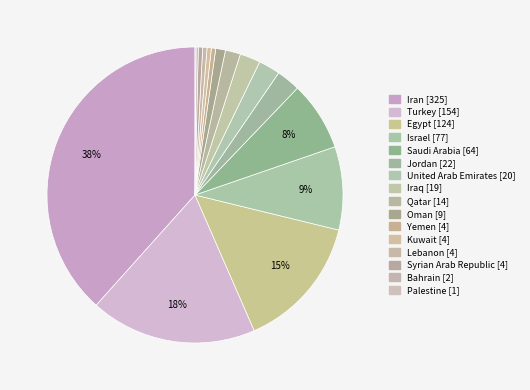

Which category has the smallest portion of the pie?

Palestine